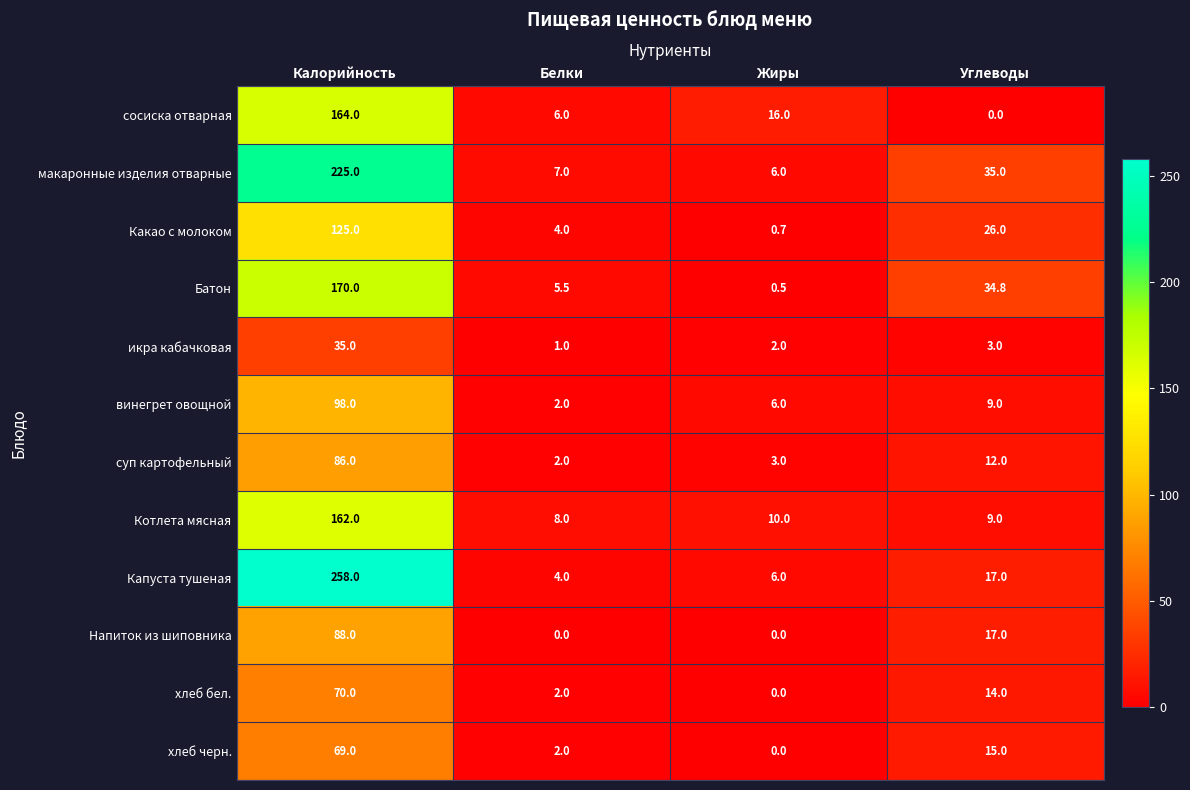

At which label does макаронные изделия отварные first exceed 35?

Калорийность